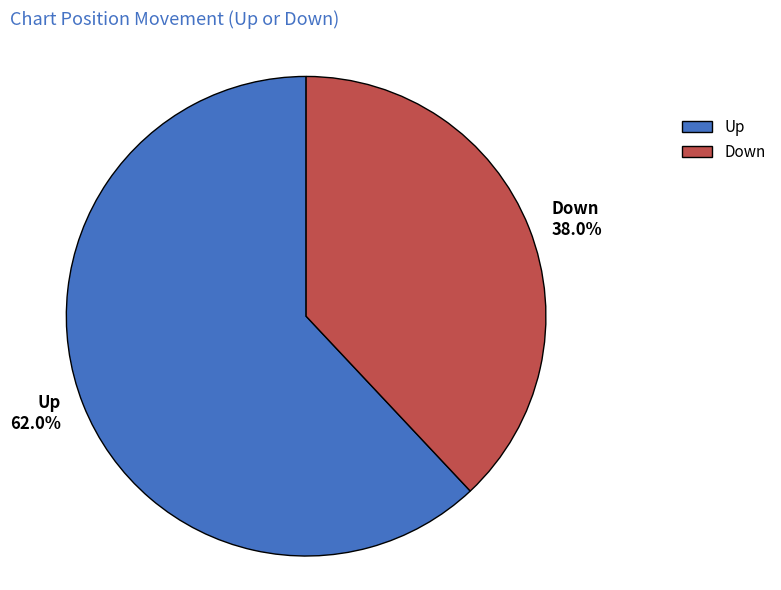

Which category has the biggest portion of the pie?

Up